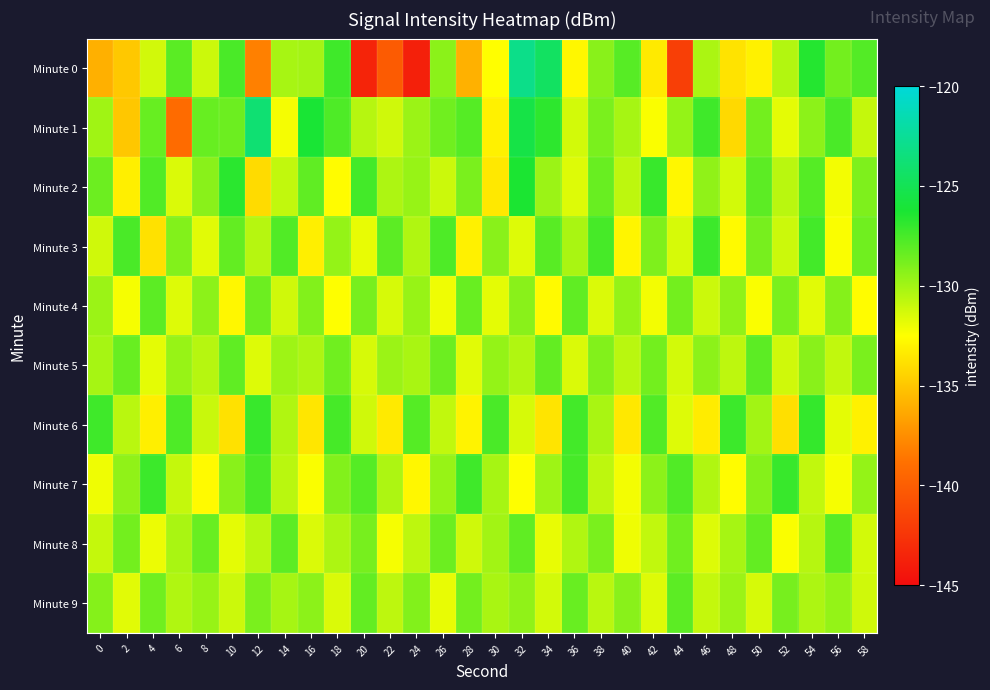

Which series has the largest range (max minus min)?

Minute 0